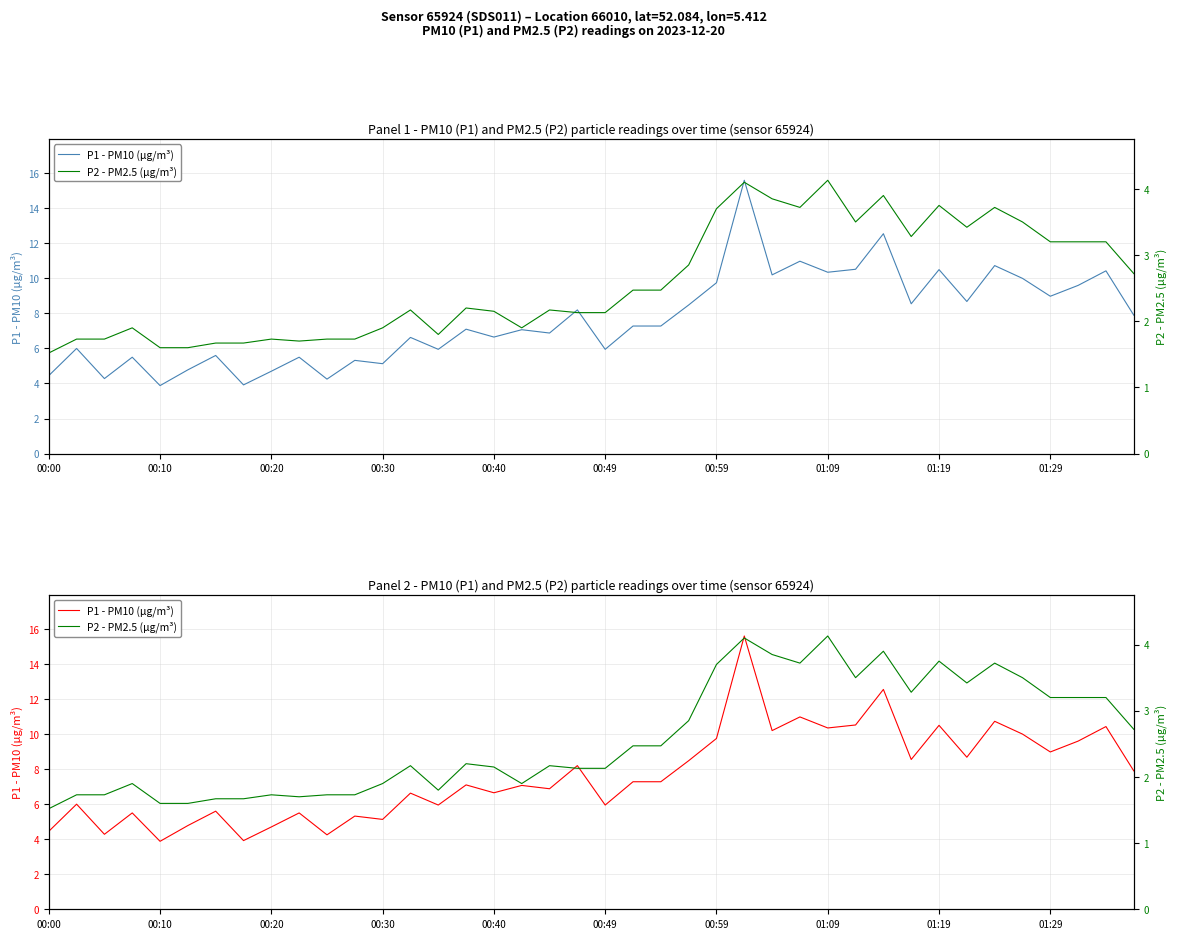

What position from the right is 10?

30